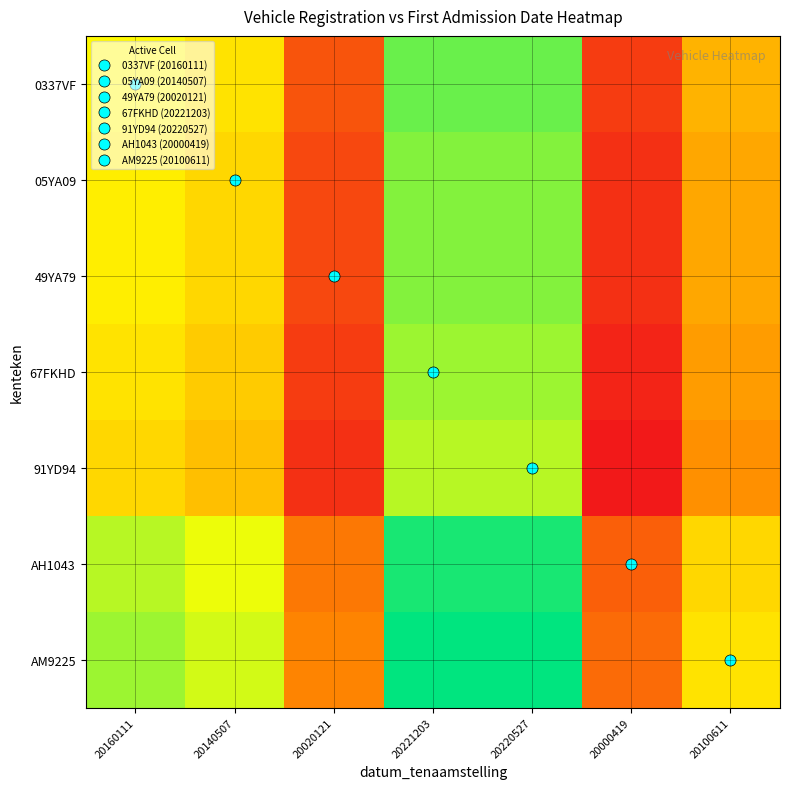

How many categories are shown in the chart?

7